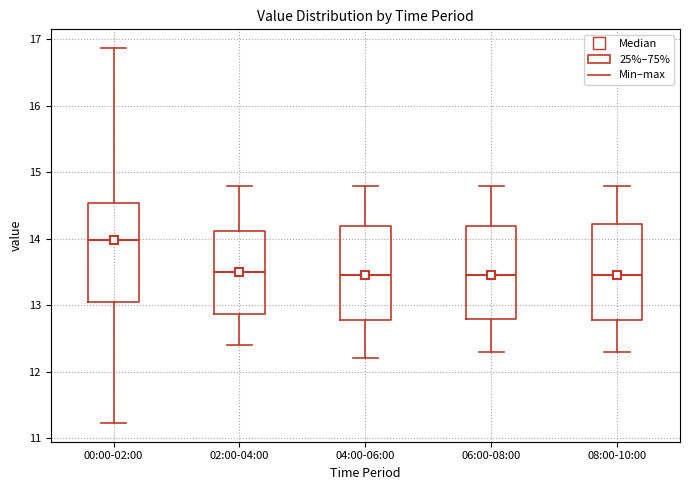

Reading left to right, transcribe this box plot: for each box, give where its median line is, the range the box spans, and where its two whiskers end, as read against the y-axis. The values are not printed on the chart, so give them approximately, as read against the axis.

00:00-02:00: median 14.0, box 13.1 to 14.5, whiskers 11.2 to 16.9
02:00-04:00: median 13.5, box 12.9 to 14.1, whiskers 12.4 to 14.8
04:00-06:00: median 13.5, box 12.8 to 14.2, whiskers 12.2 to 14.8
06:00-08:00: median 13.5, box 12.8 to 14.2, whiskers 12.3 to 14.8
08:00-10:00: median 13.5, box 12.8 to 14.2, whiskers 12.3 to 14.8